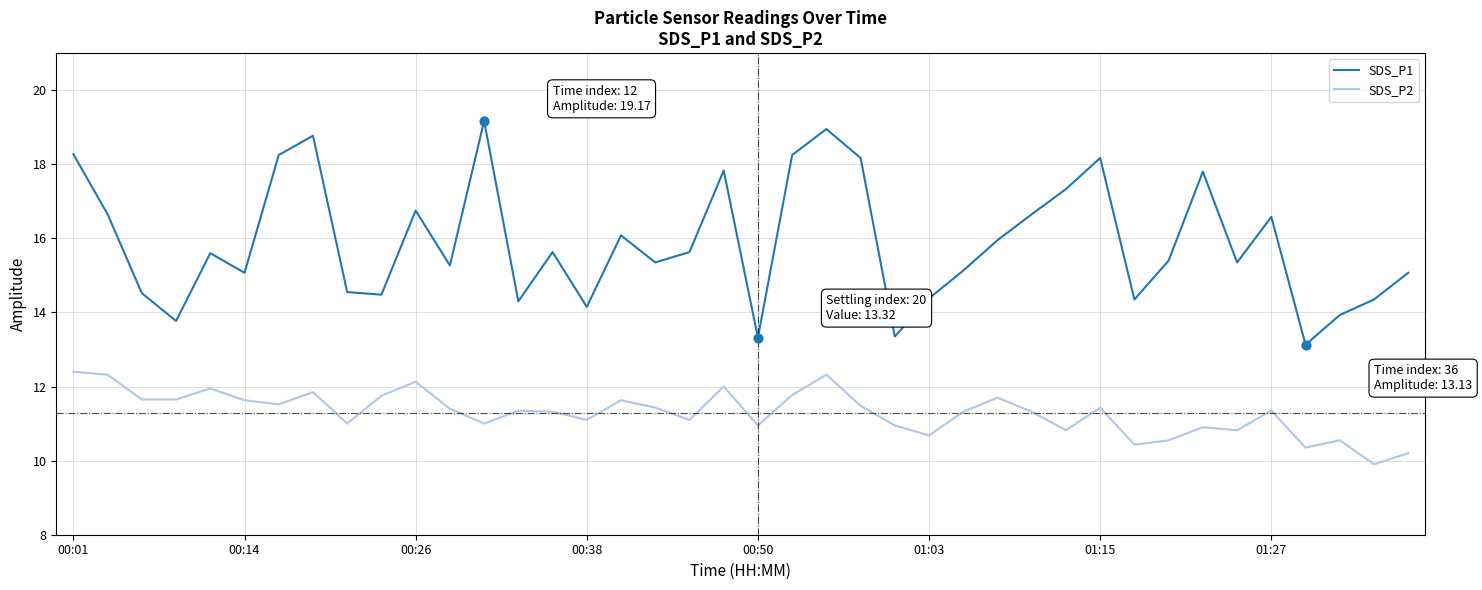

Which series has the largest total across all categories?

SDS_P1